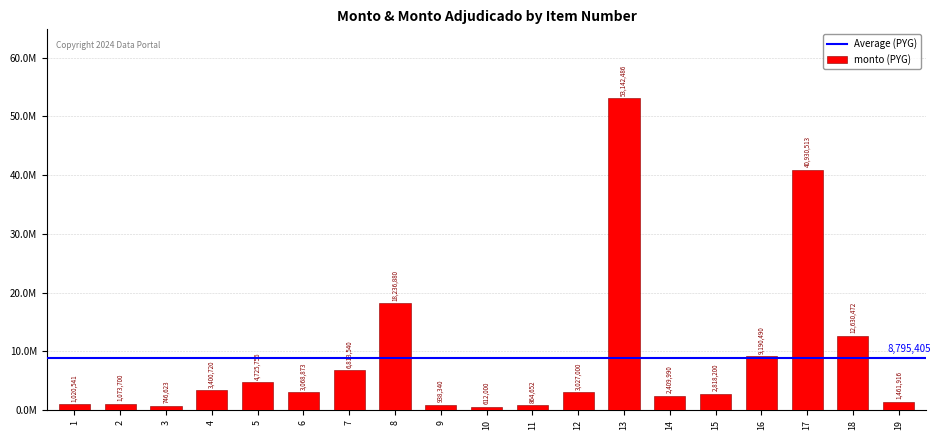

Is it true that the value at 2 is 1767554?

False